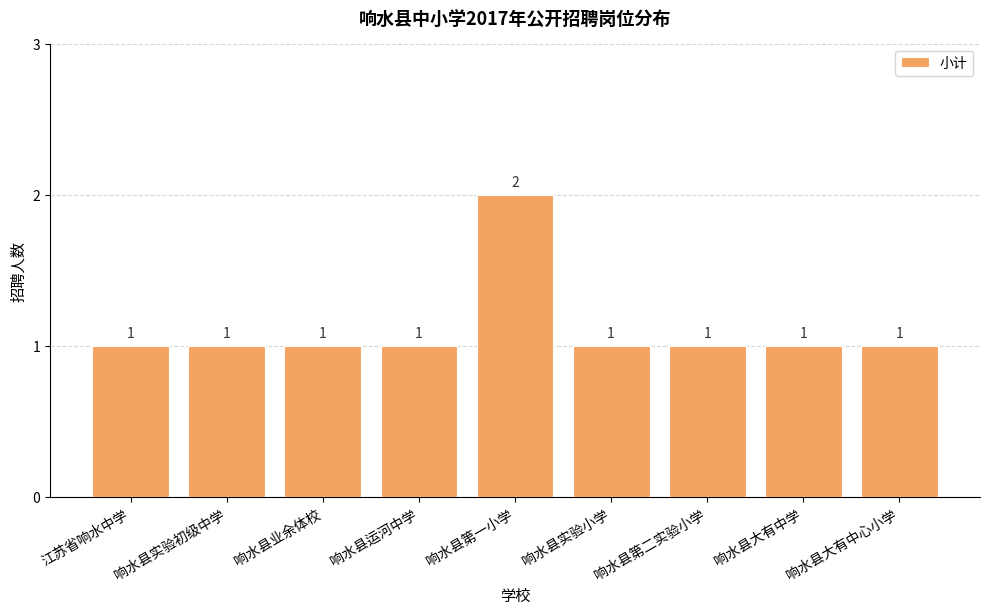

The chart shows a value of 1 at 响水县实验小学. True or false?

True